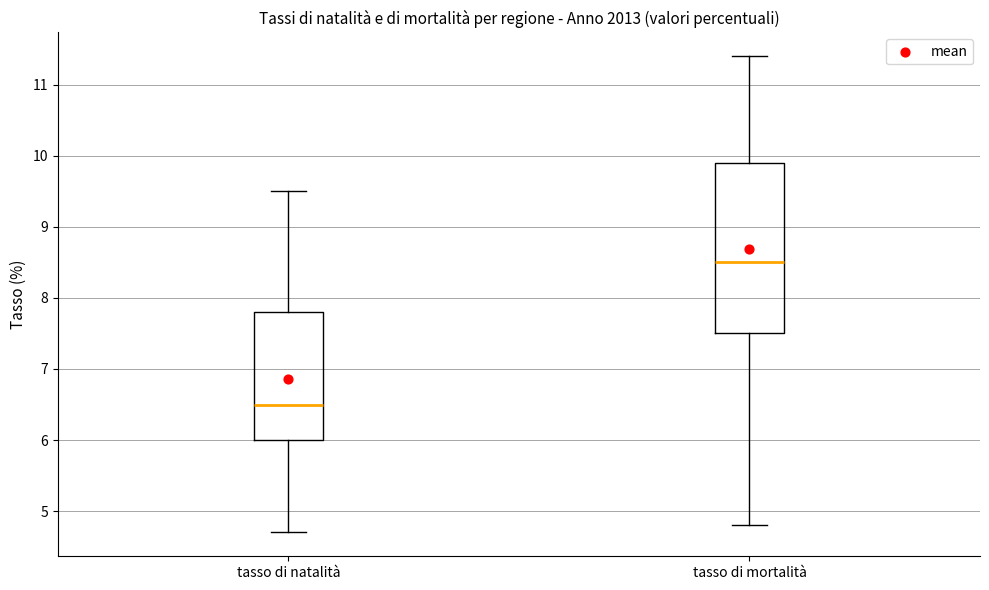

Reading left to right, read every box against the y-axis: the position of its median line, the range the box covers, and the ends of its whiskers. The values are not printed on the chart, so give them approximately, as read against the axis.

tasso di natalità: median 6.5, box 6.0 to 7.8, whiskers 4.7 to 9.5
tasso di mortalità: median 8.5, box 7.5 to 9.9, whiskers 4.8 to 11.4